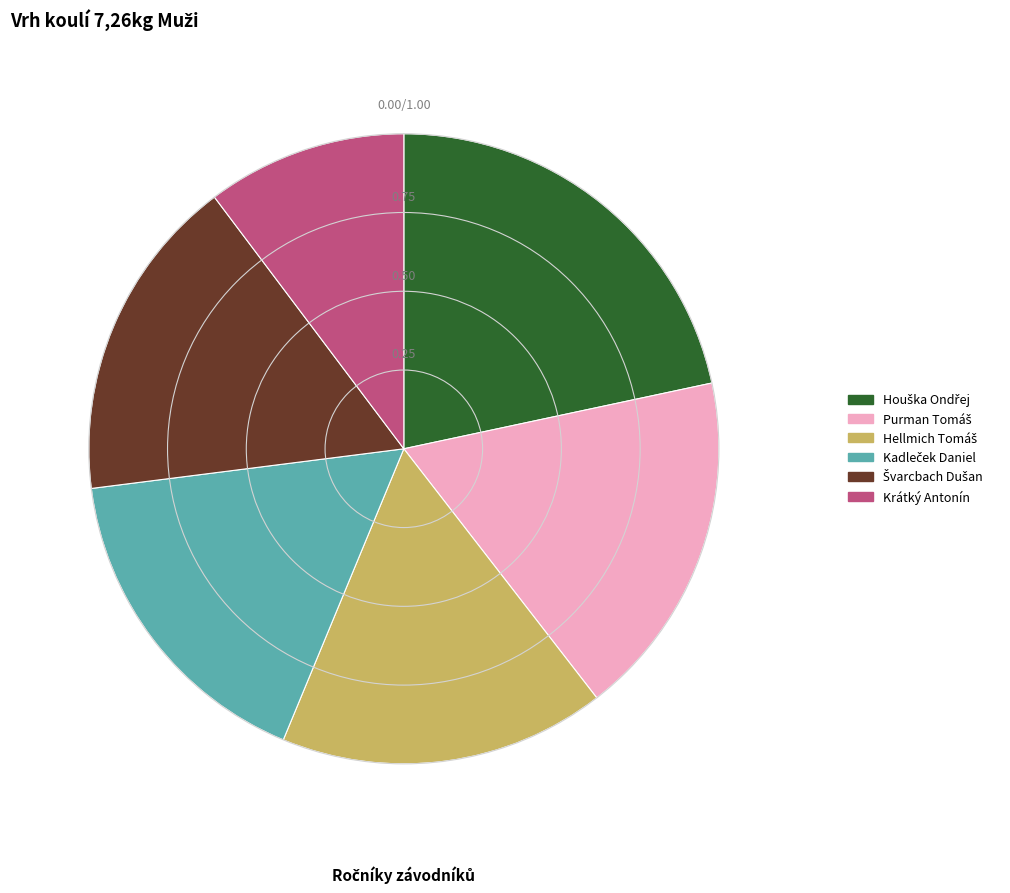

Is there any slice that represents more than half of the pie?

No